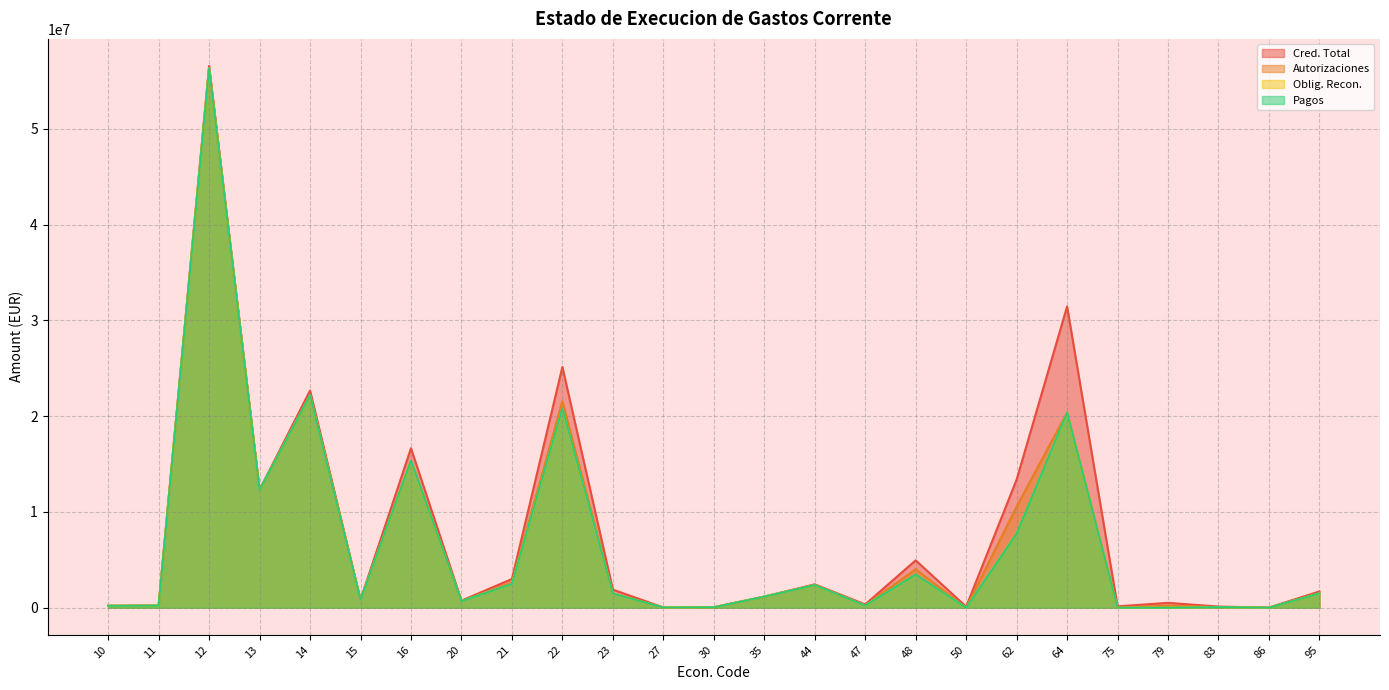

Is the value of Oblig. Recon. at 16 greater than the value of Autorizaciones at 16?

No